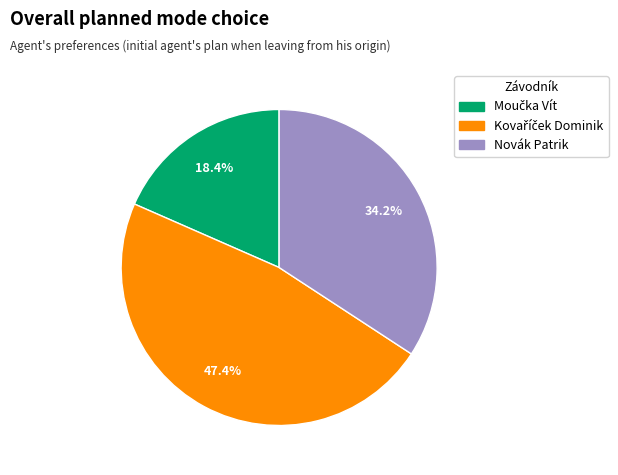

How much of the chart is everything except Novák Patrik?

65.8%